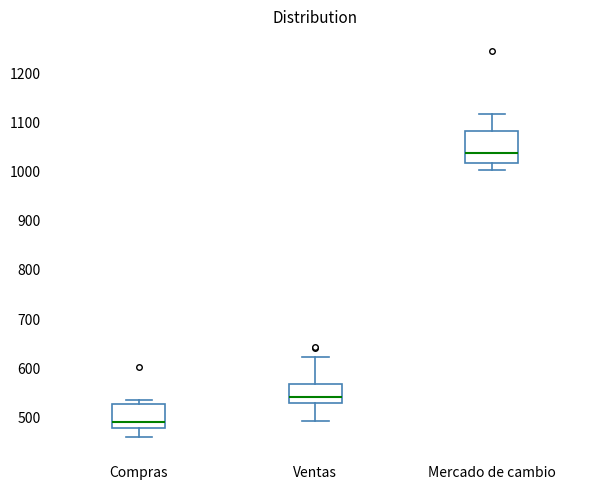

Reading left to right, transcribe this box plot: for each box, give where its median line is, the range the box spans, and where its two whiskers end, as read against the y-axis. The values are not printed on the chart, so give them approximately, as read against the axis.

Compras: median 490, box 480 to 530, whiskers 460 to 540
Ventas: median 540, box 530 to 570, whiskers 490 to 620
Mercado de cambio: median 1040, box 1020 to 1080, whiskers 1000 to 1120